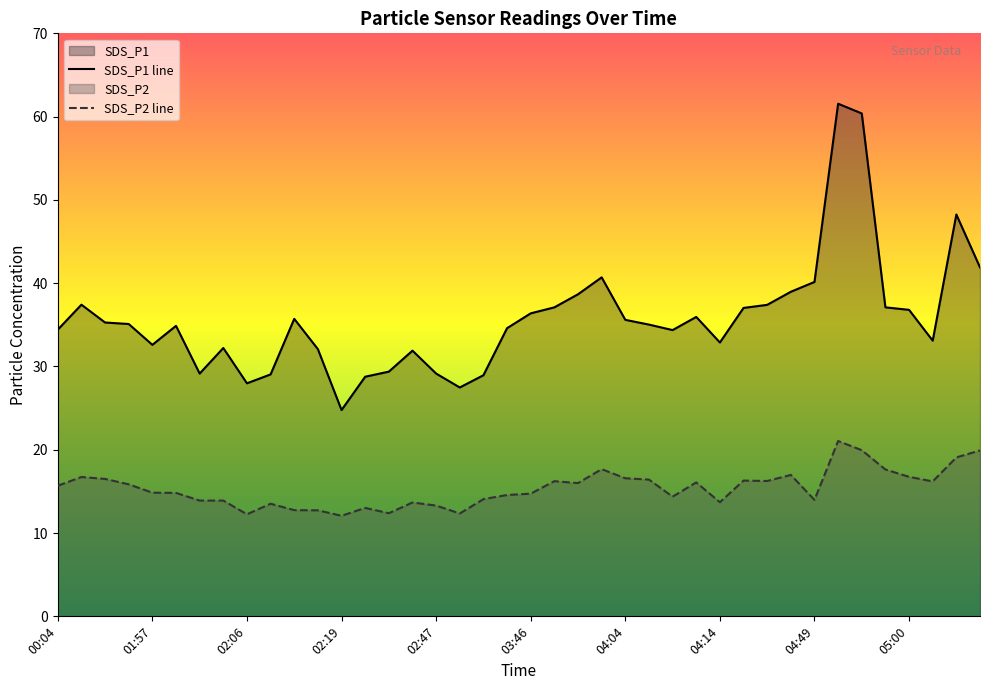

At which label is SDS_P2 closest to 16?

03:59